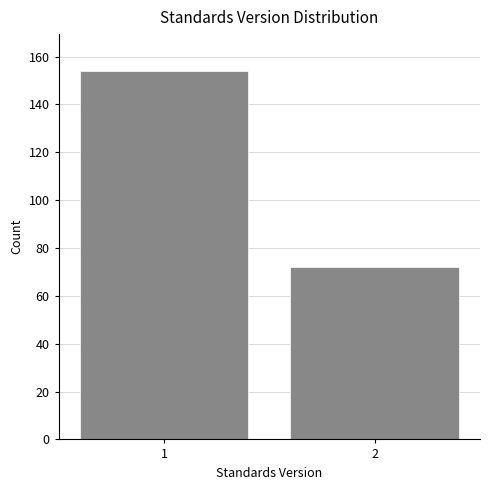

Reading left to right, extract all data points from this chart.

1=154	2=72